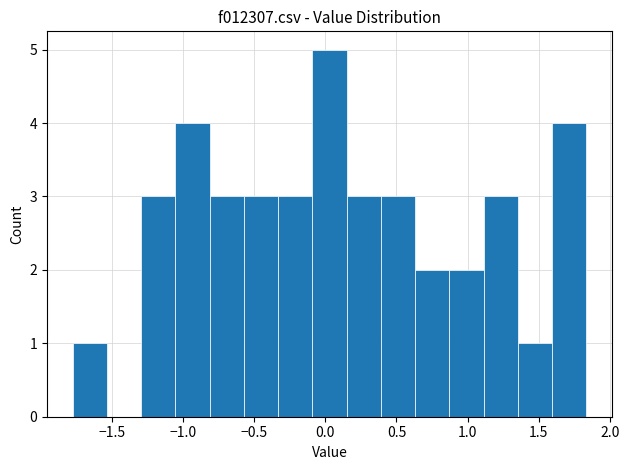

What is the height of the bar covering 1.10 to 1.35 on the x-axis? Neither the bar edges nor the heights are printed on the chart, so give them approximately, as read against the axes.

3